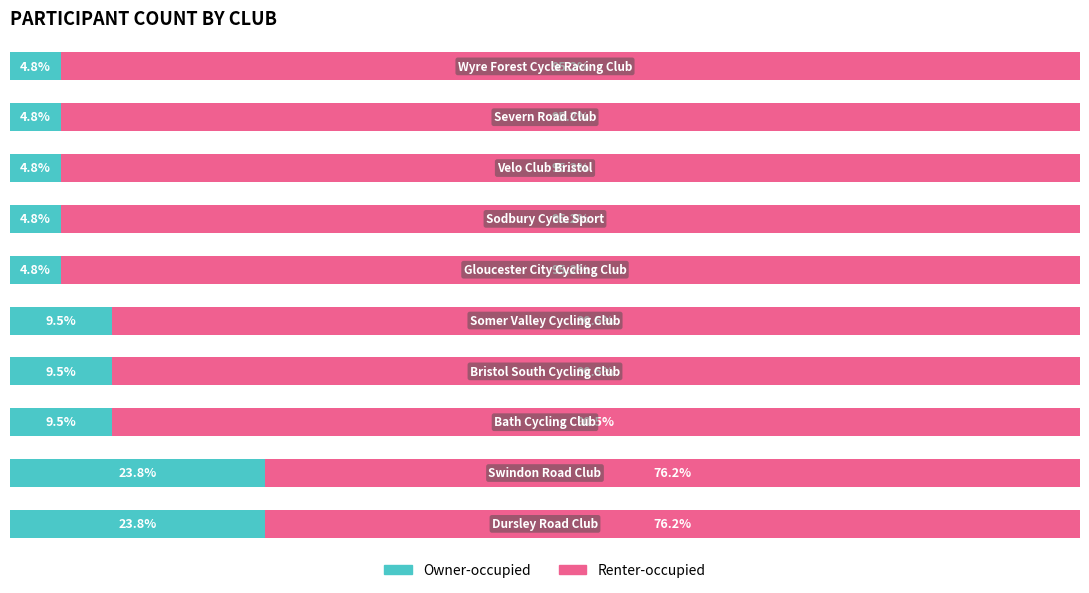

What are all the series names shown in the legend?

Owner-occupied, Renter-occupied